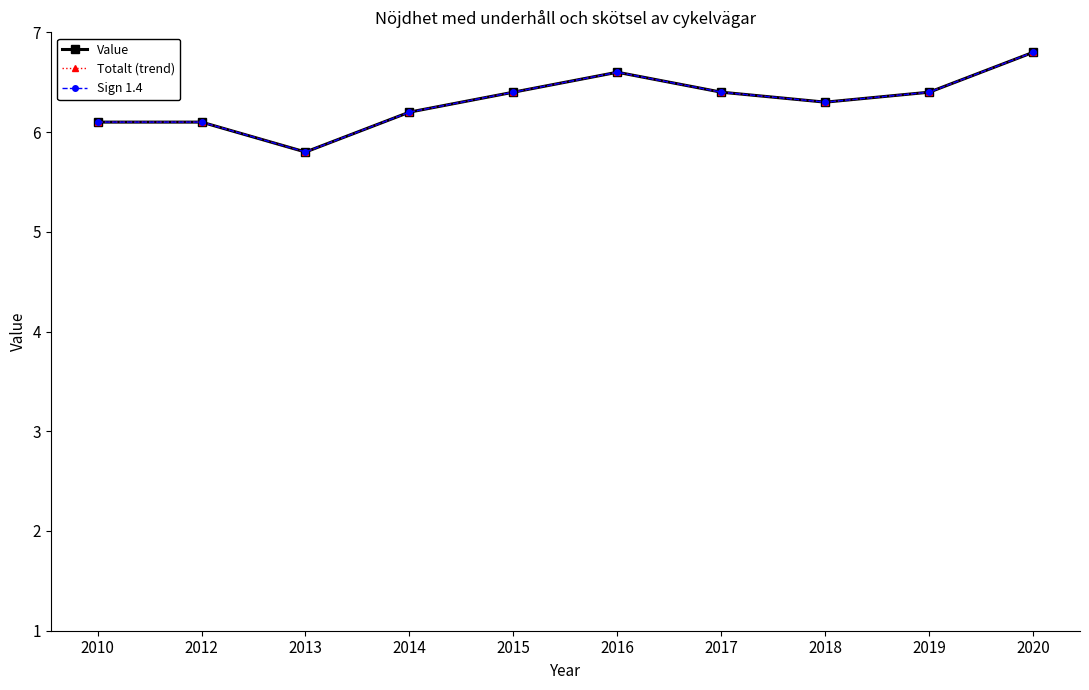

List the labels in order of Sign 1.4 value, smallest first.

2013, 2010, 2012, 2014, 2018, 2015, 2017, 2019, 2016, 2020